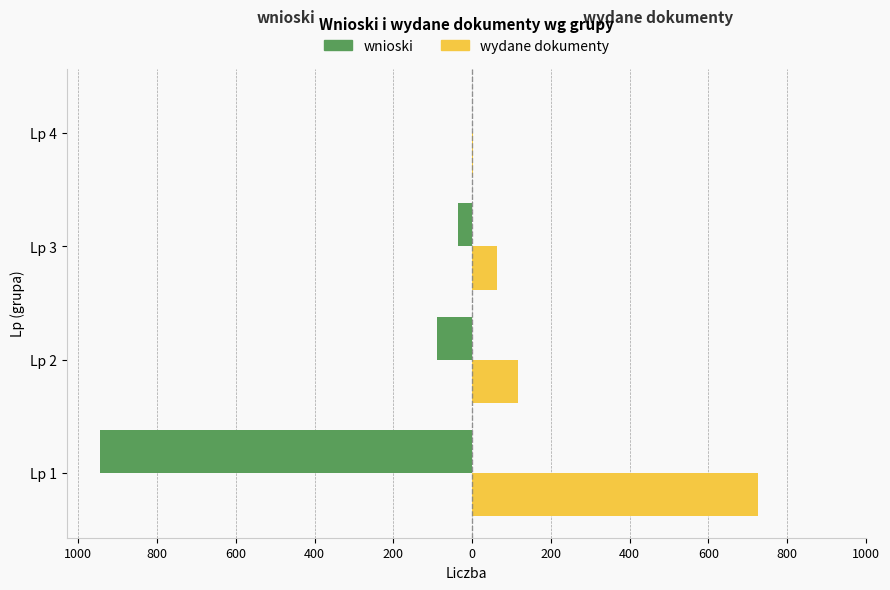

What are all the series names shown in the legend?

wnioski, wydane dokumenty